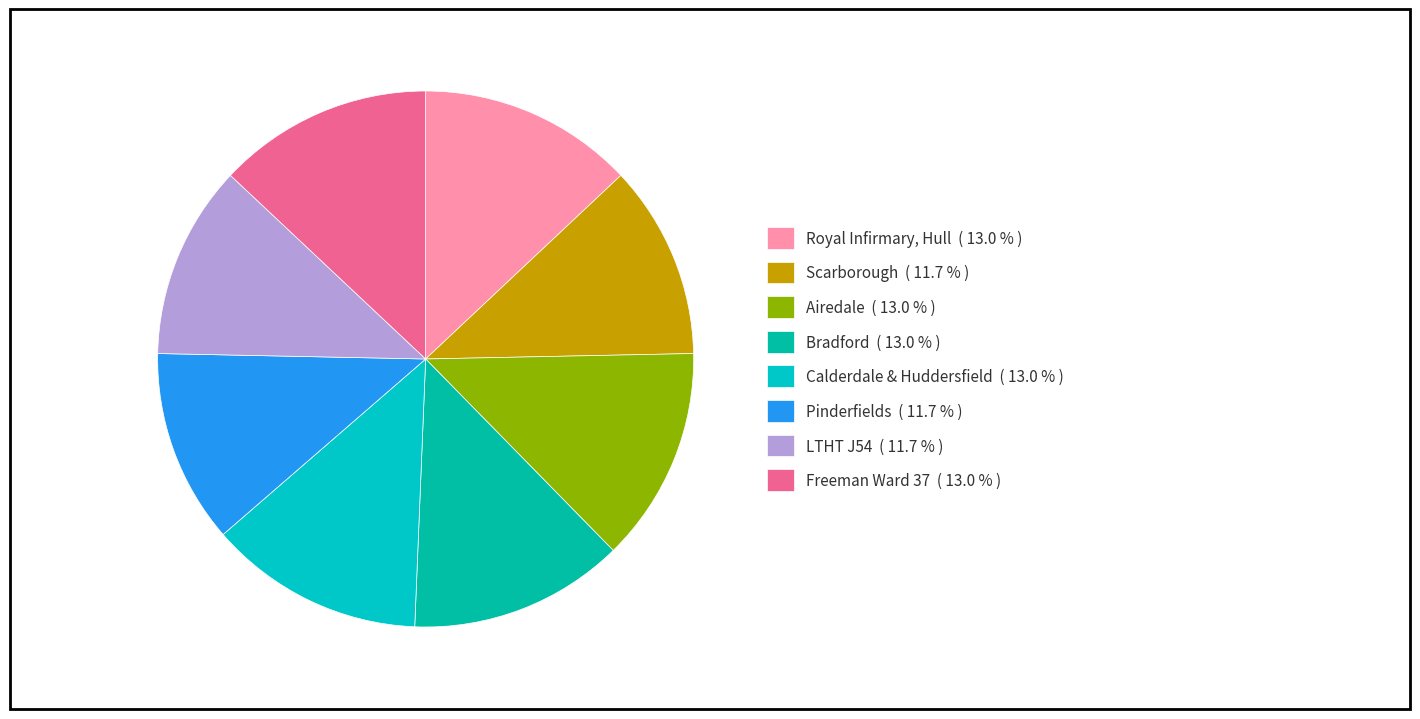

How many segments does this pie chart have?

8